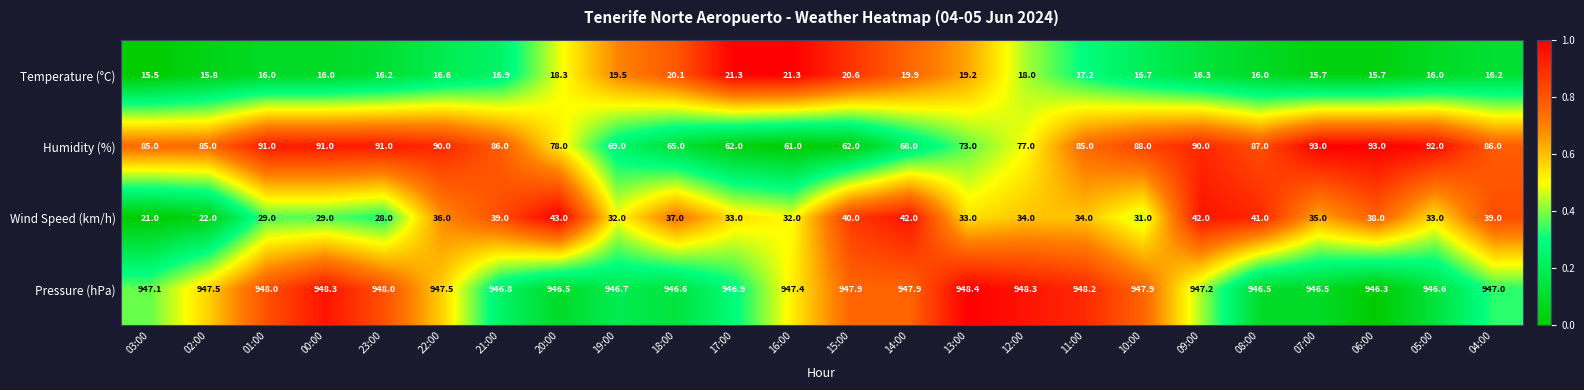

What is the sum of all Pressure (hPa) values?

22736.0